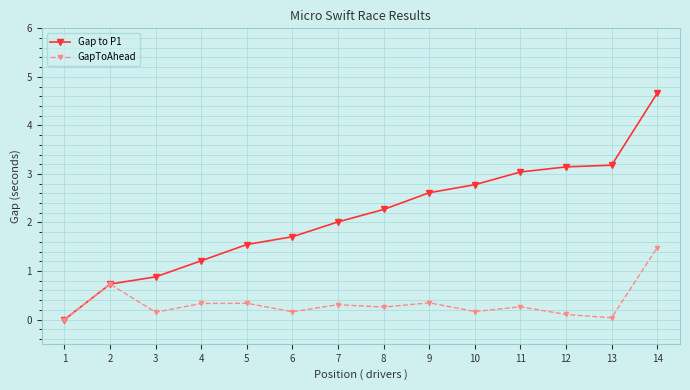

Rank the series by their maximum value, from highest to lowest.

Gap to P1, GapToAhead